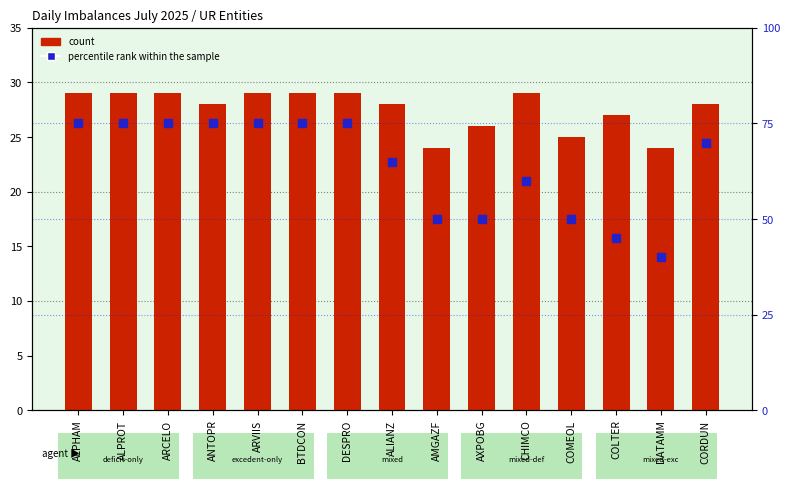

What is the difference between the maximum and minimum values in the percentile rank within the sample series?

35